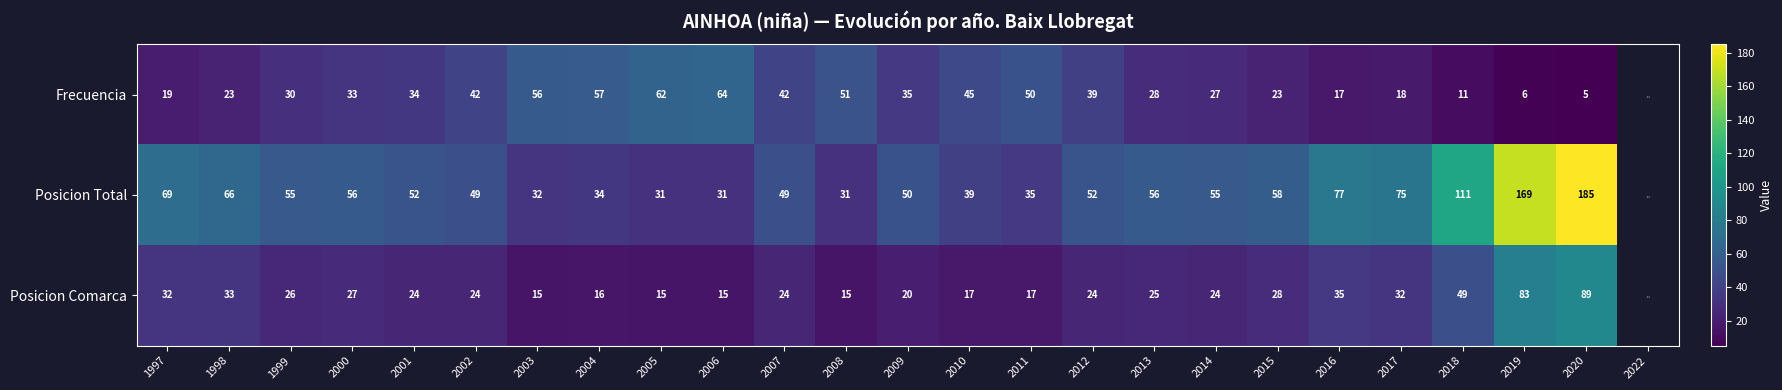

At 1998, list the series in order from smallest to largest.

Frecuencia, Posicion Comarca, Posicion Total